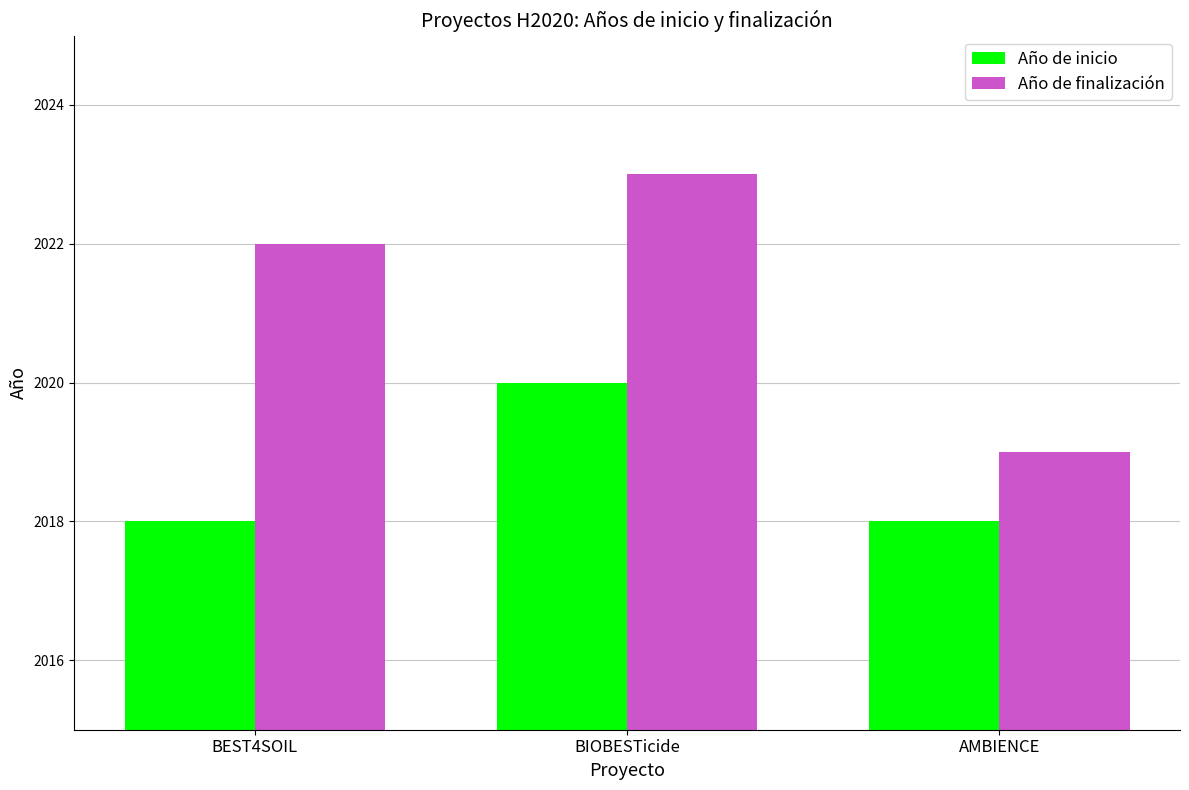

How many distinct data groups are displayed?

2